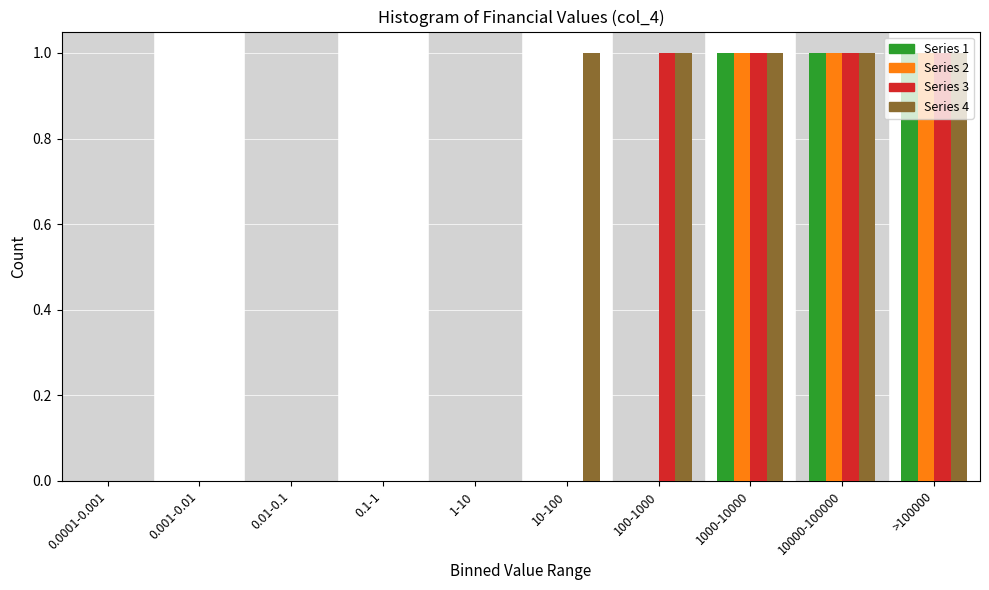

Which series changed the most between 0.001-0.01 and 10-100?

Series 4